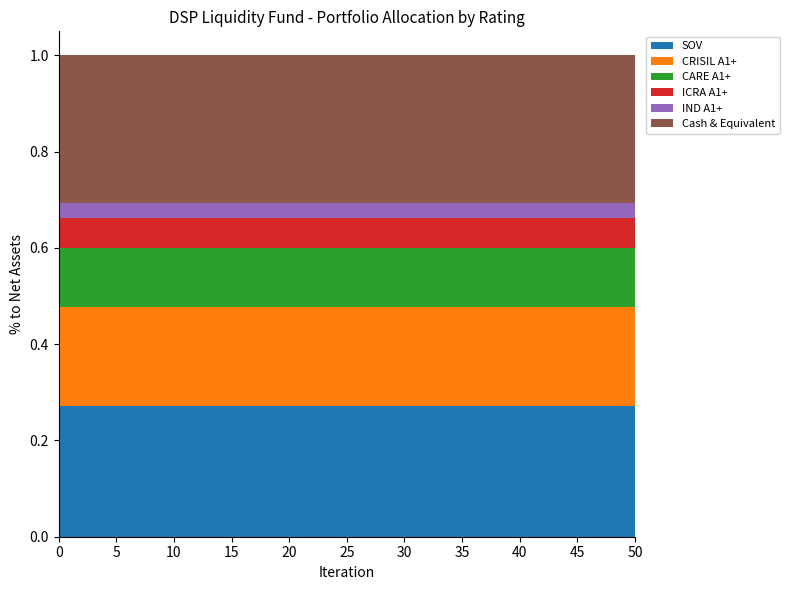

Reading left to right, transcribe all the data shown in this chart.

SOV: 0.3	0.3	0.3	0.3	0.3	0.3	0.3	0.3	0.3	0.3	0.3
CRISIL A1+: 0.2	0.2	0.2	0.2	0.2	0.2	0.2	0.2	0.2	0.2	0.2
CARE A1+: 0.1	0.1	0.1	0.1	0.1	0.1	0.1	0.1	0.1	0.1	0.1
ICRA A1+: 0.1	0.1	0.1	0.1	0.1	0.1	0.1	0.1	0.1	0.1	0.1
IND A1+: 0.0	0.0	0.0	0.0	0.0	0.0	0.0	0.0	0.0	0.0	0.0
Cash & Equivalent: 0.3	0.3	0.3	0.3	0.3	0.3	0.3	0.3	0.3	0.3	0.3